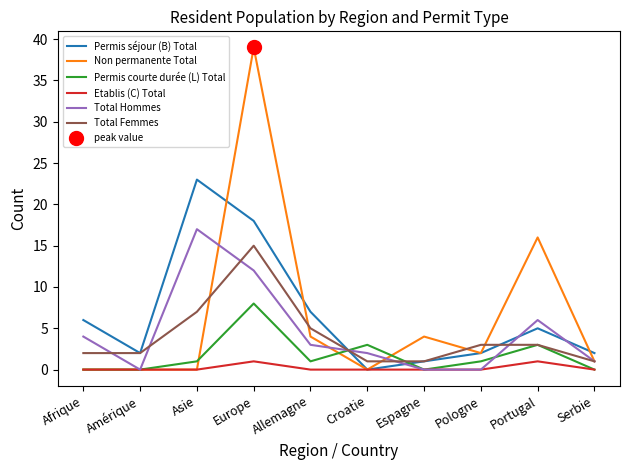

How many positive values does the Total Hommes series have?

7